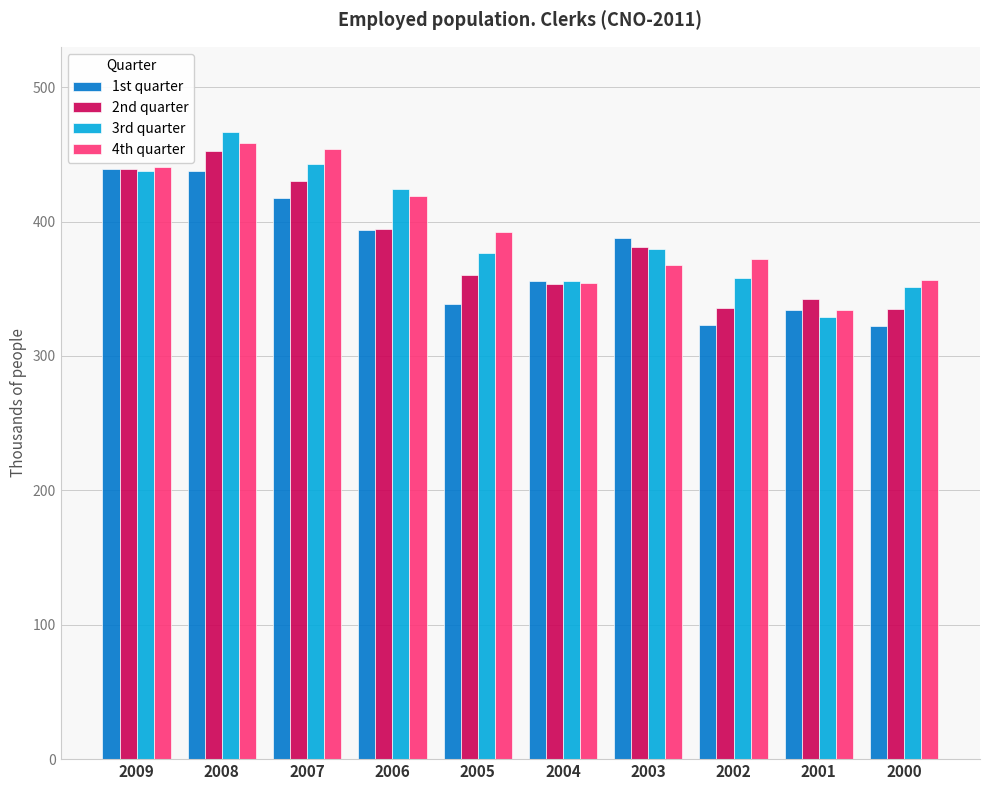

True or false: 4th quarter has a value of 91.0 at 2005.

False